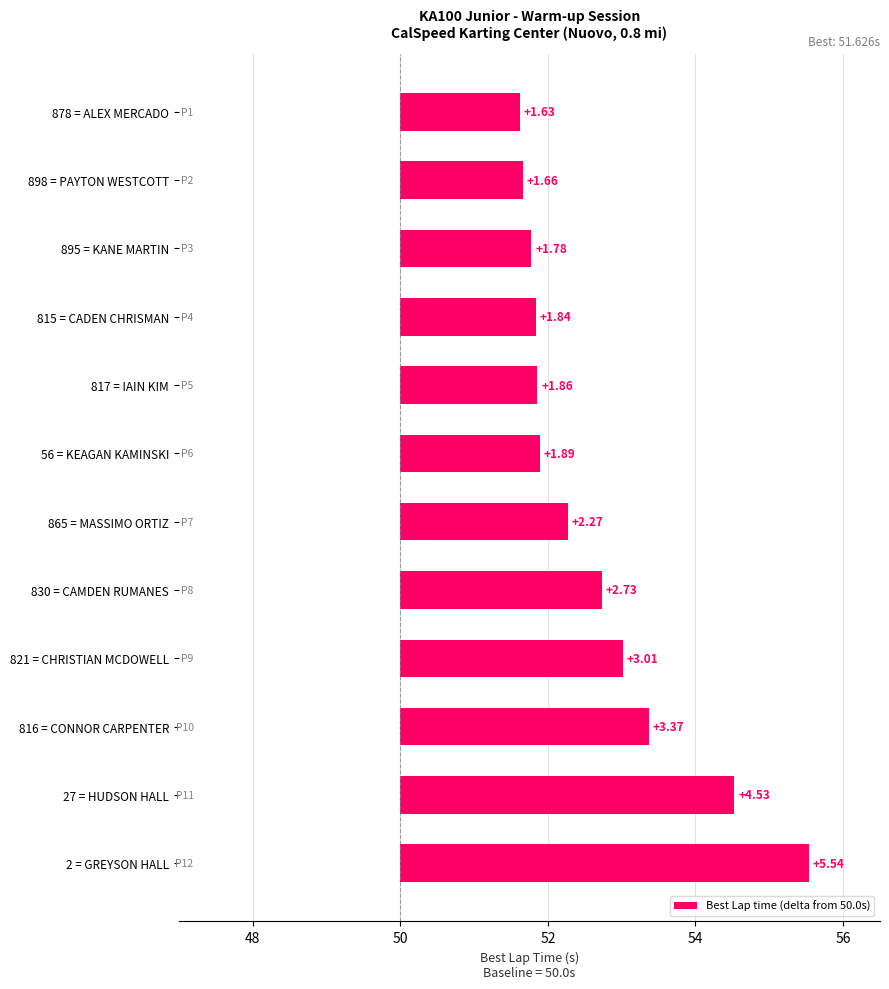

How many bars are there in total?

12